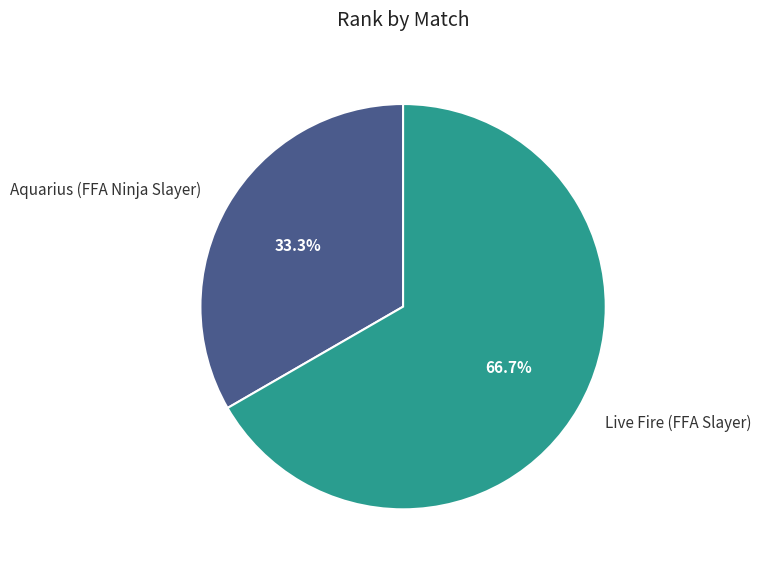

What percentage is the Aquarius (FFA Ninja Slayer) slice, to the nearest percent?

33%